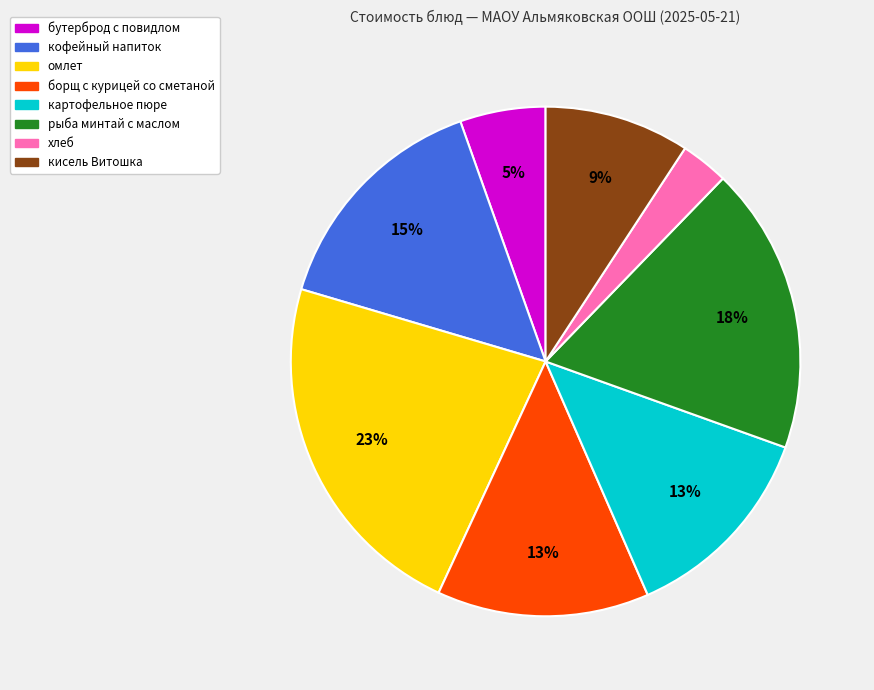

Is there a majority slice in this chart?

No